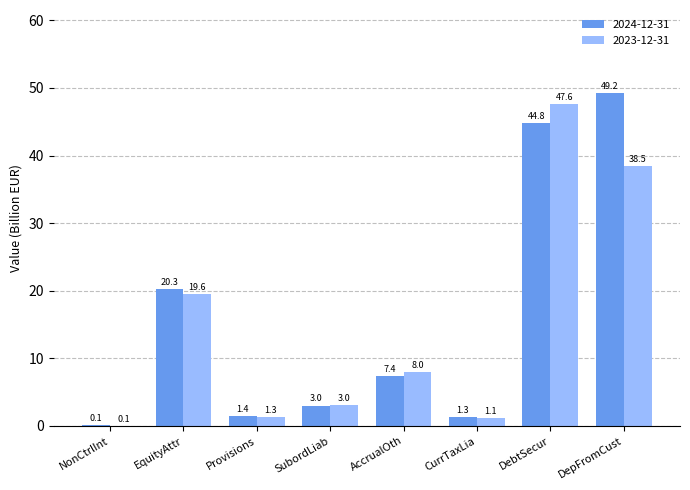

The value of 2023-12-31 at CurrTaxLia is 1.1. True or false?

True